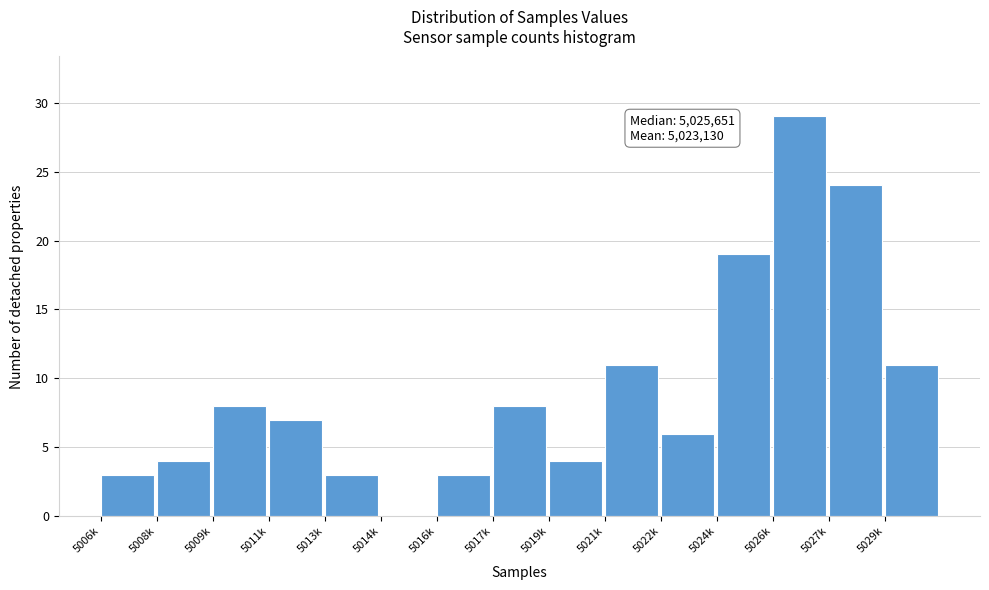

Reading left to right, what are all the values shown in this chart?

5006k=3	5008k=4	5009k=8	5011k=7	5013k=3	5014k=0	5016k=3	5017k=8	5019k=4	5021k=11	5022k=6	5024k=19	5026k=29	5027k=24	5029k=11